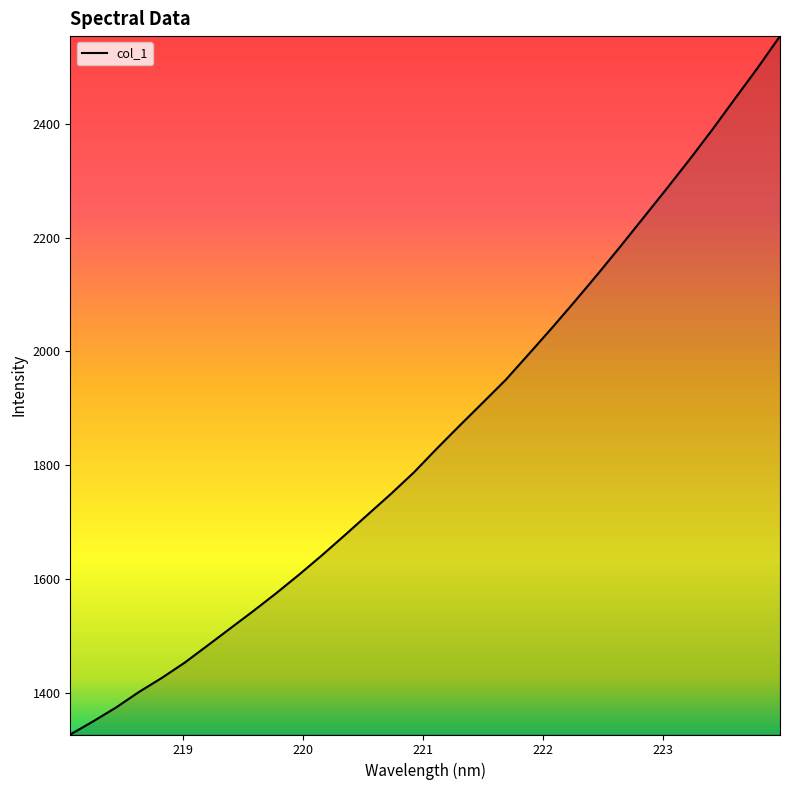

What is the maximum value shown in the chart?

2554.0